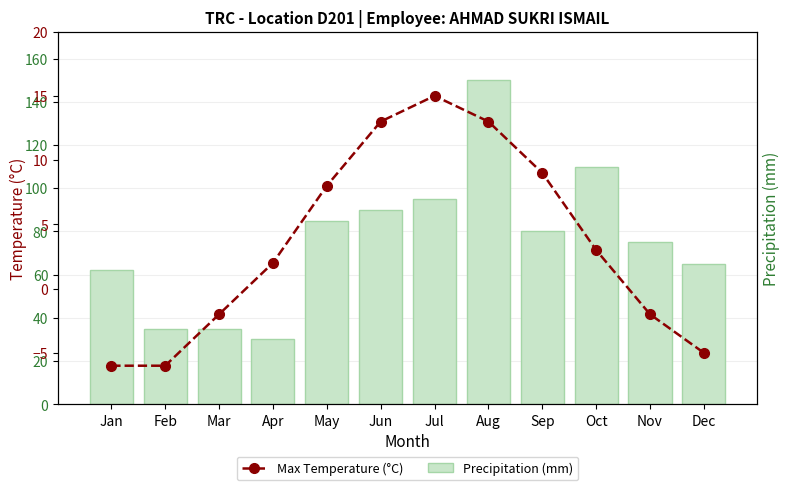

Is it true that Precipitation (mm) equals 46 at Feb?

False